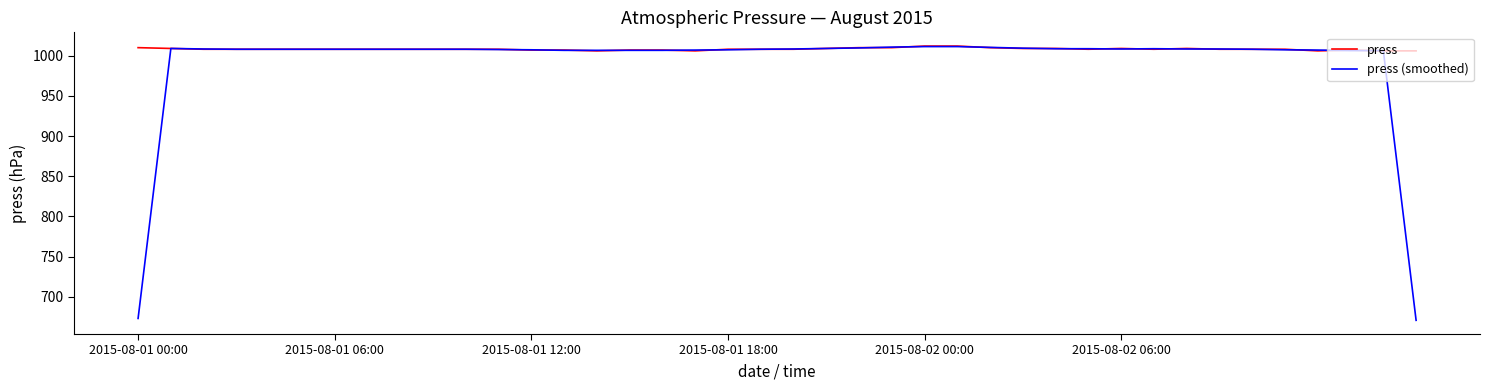

Which series has the widest spread of values?

press (smoothed)